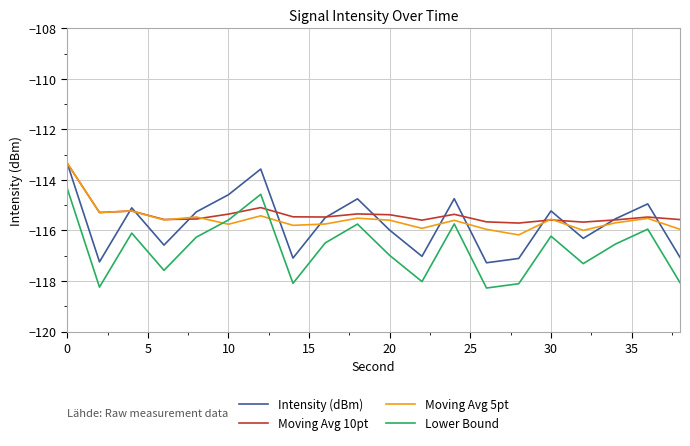

True or false: Lower Bound and Intensity (dBm) cross at least once.

False